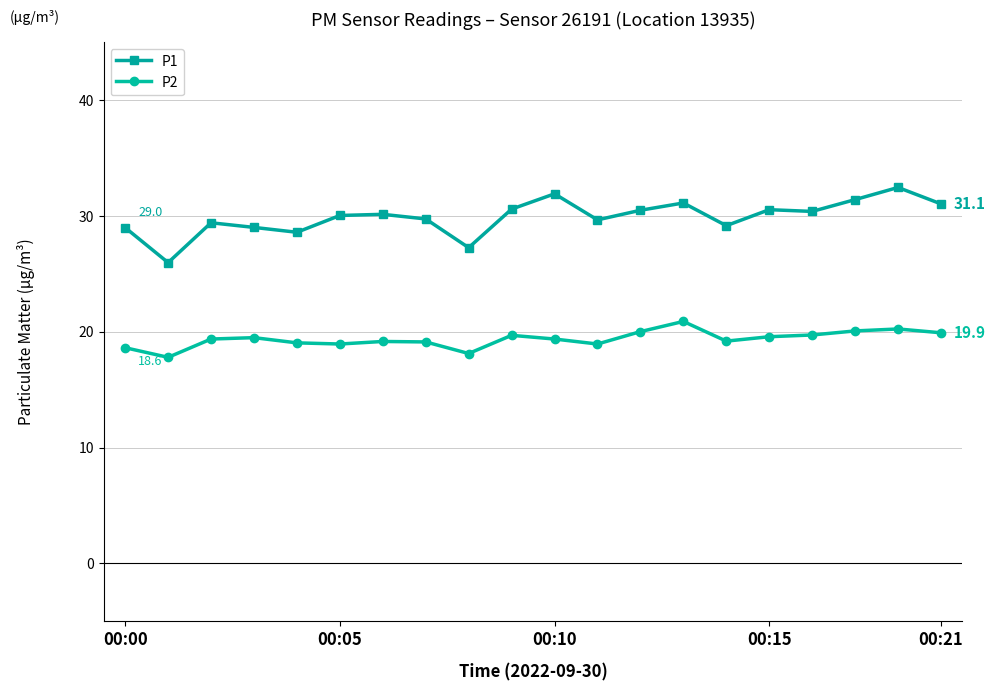

True or false: P1 has more than 2 interior local peaks.

True